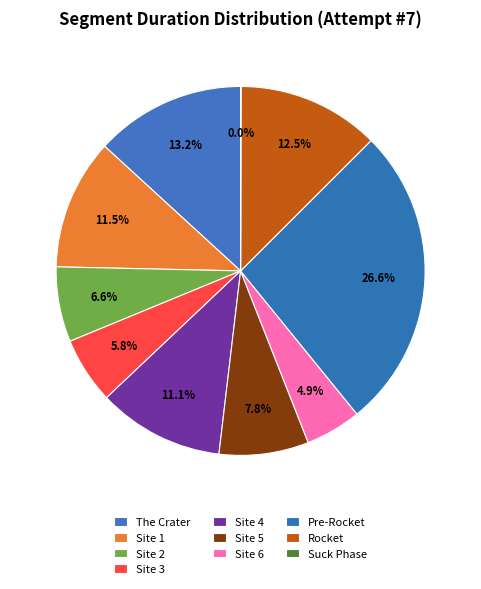

What is the total percentage of Site 5 and Site 3?

13.7%